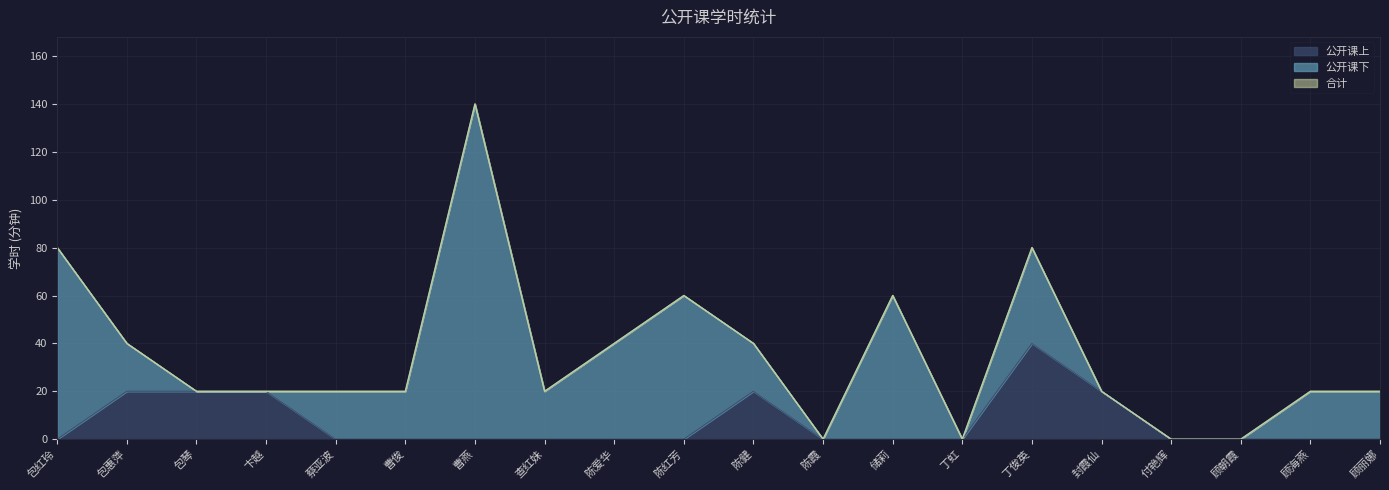

At which category is the sum across all series the highest?

曹燕